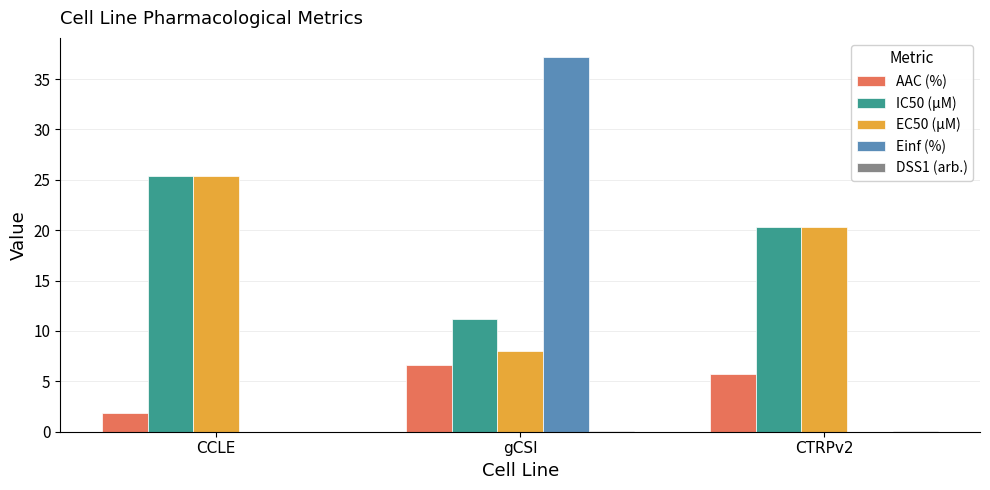

Where is AAC (%) nearest to the value 4?

CTRPv2